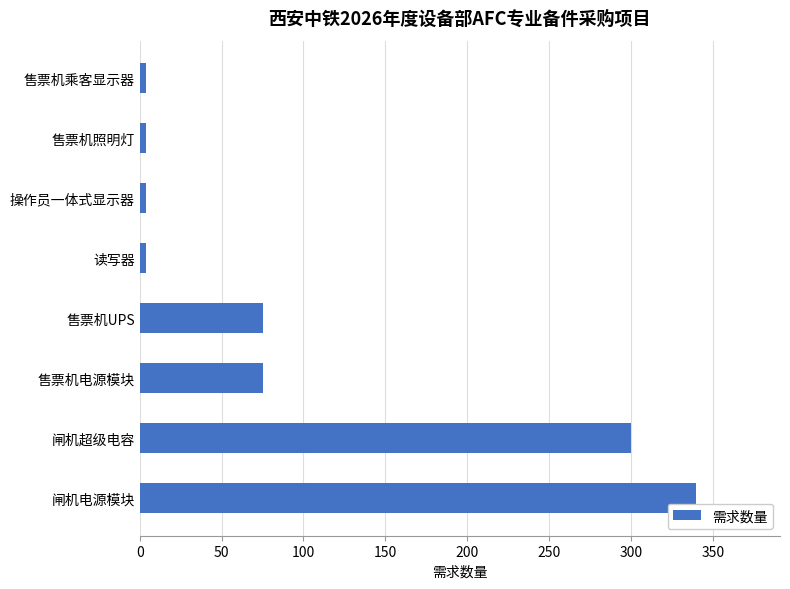

True or false: the data shows 18 at 售票机UPS.

False